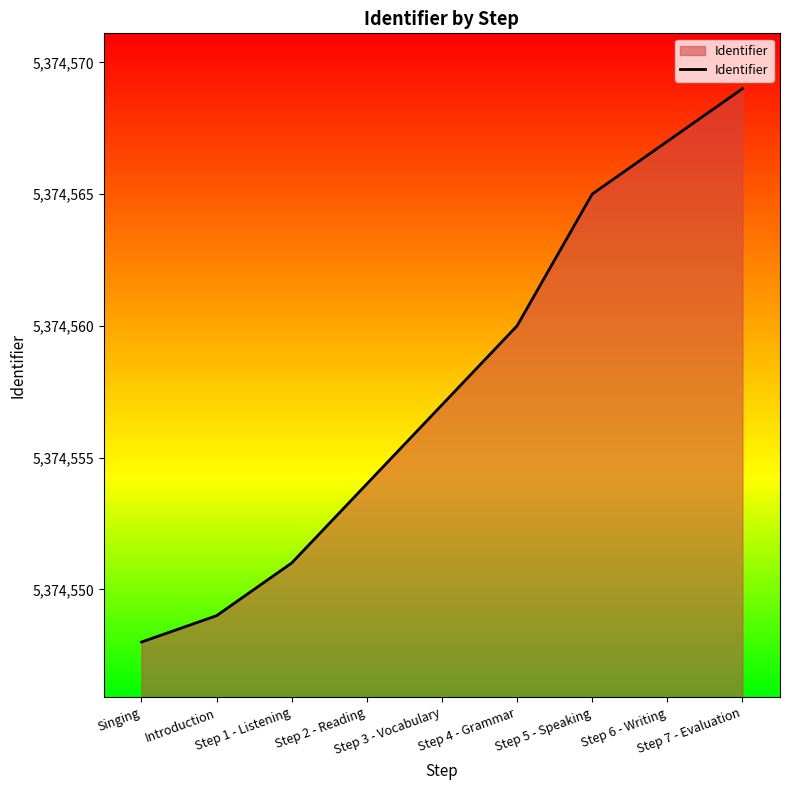

What is the maximum value shown in the chart?

5374569